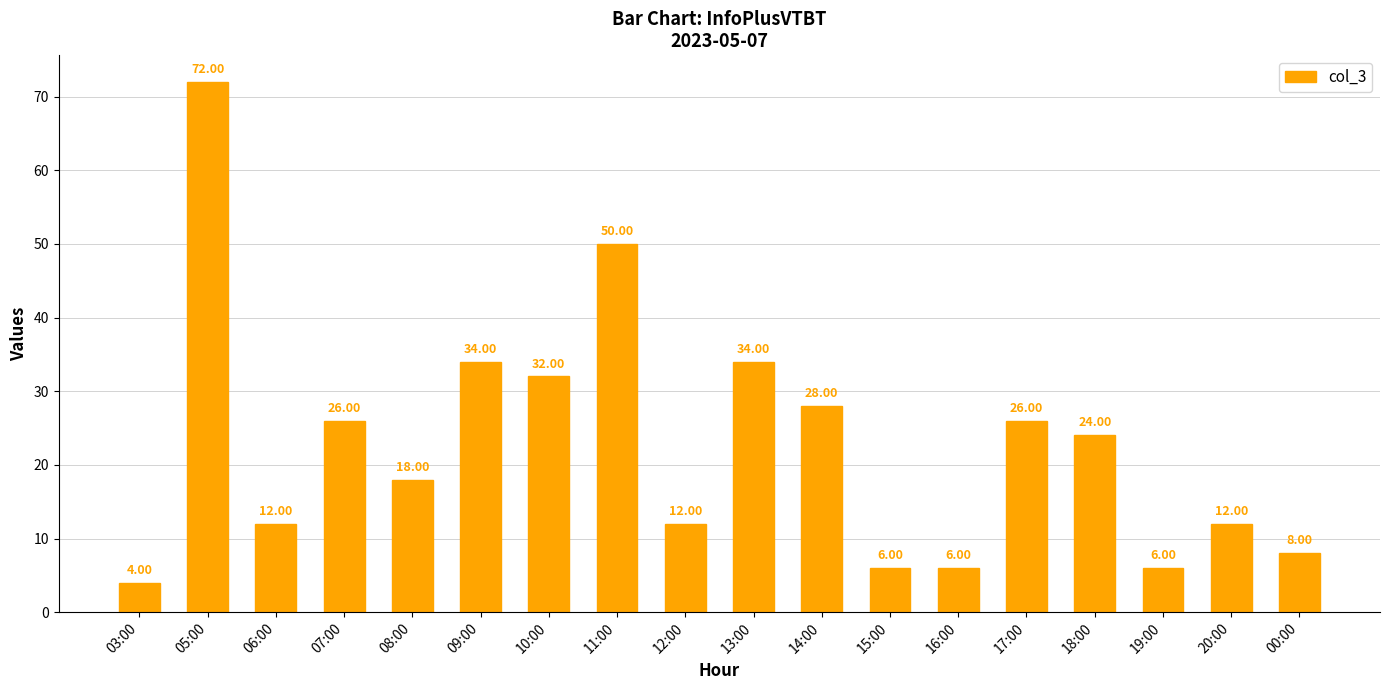

What is the difference between the maximum and minimum values?

68